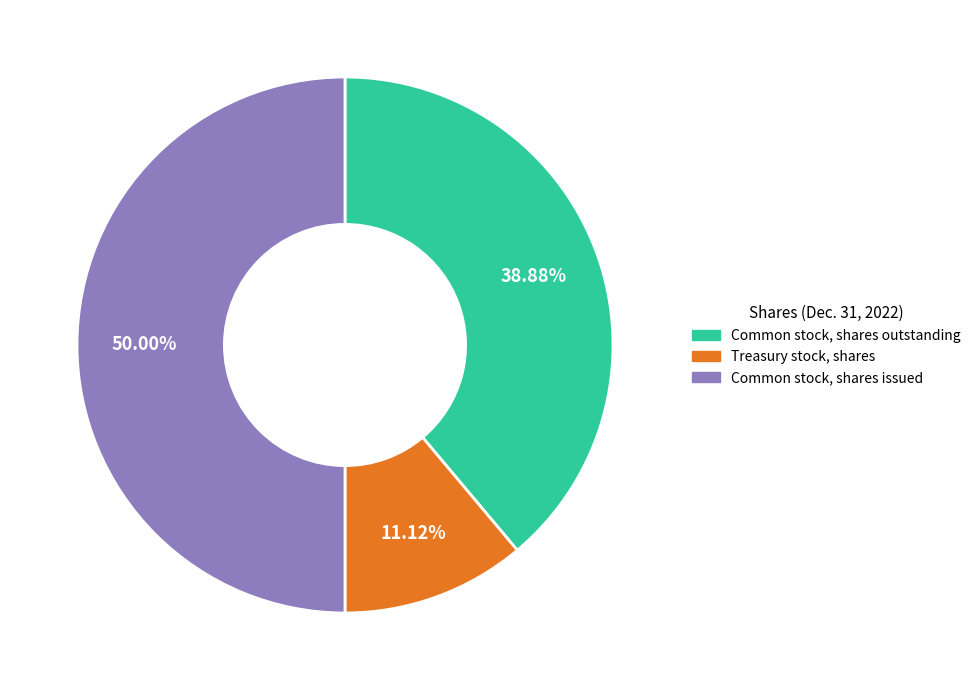

How many slices are in this pie chart?

3